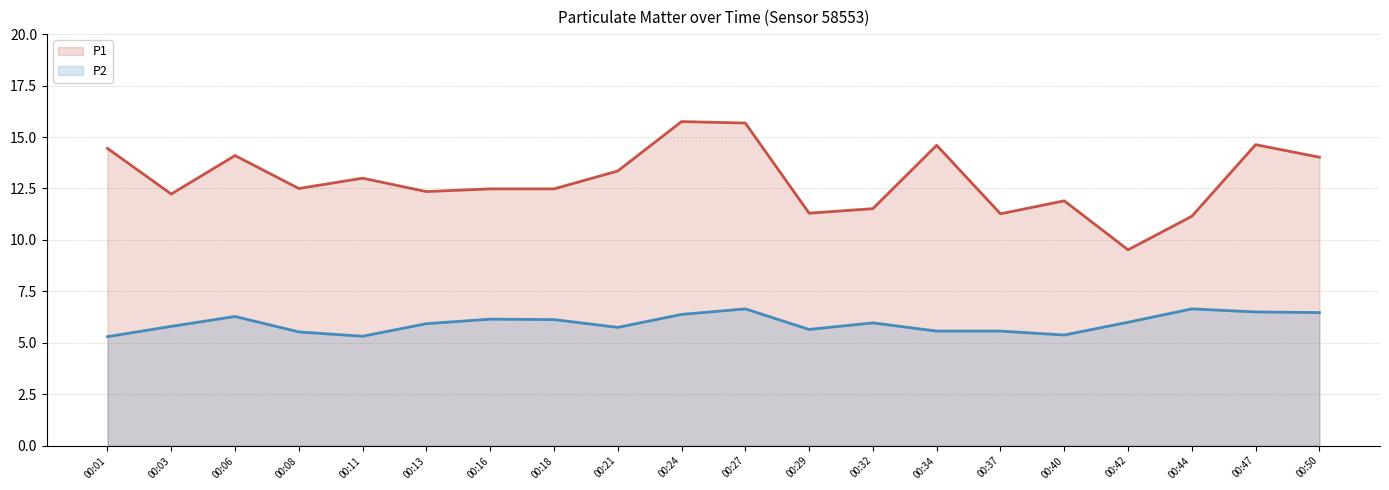

Which category has the highest value in the P2 line series?

00:27